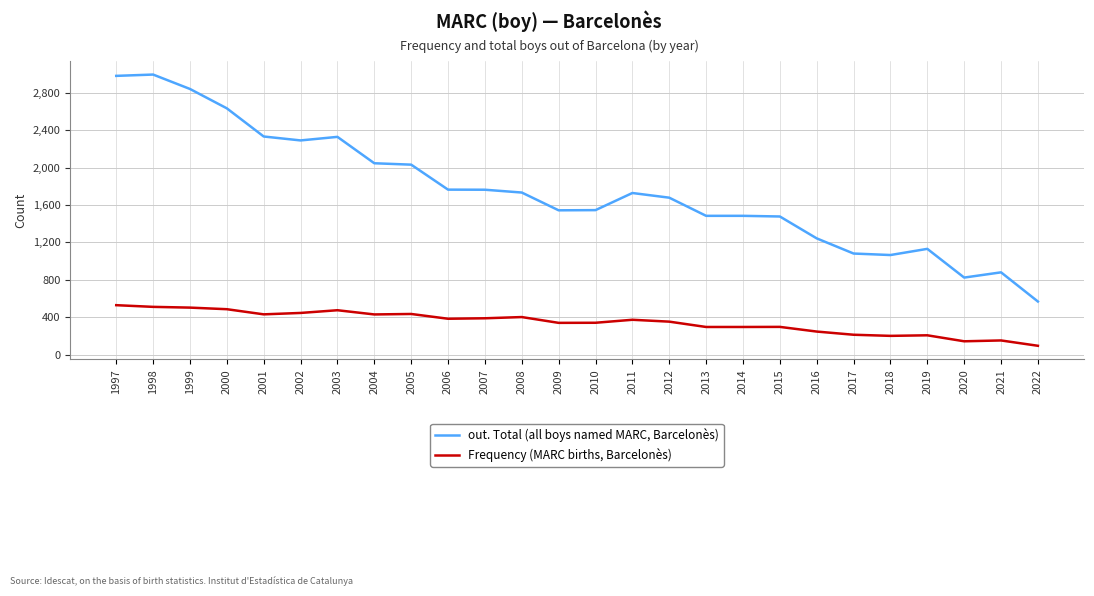

Which series has the largest total across all categories?

out. Total (all boys named MARC, Barcelonès)